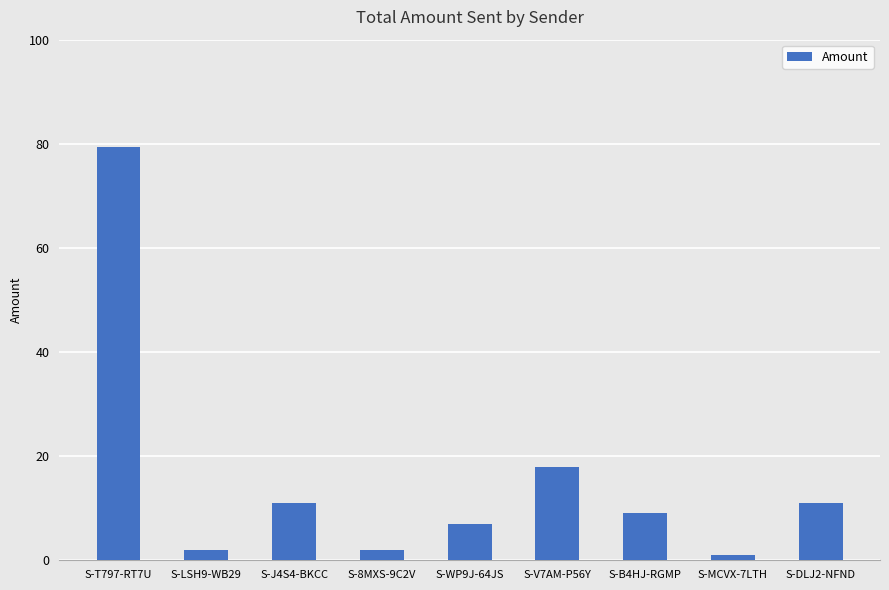

What is the sum of the values at S-MCVX-7LTH and S-T797-RT7U?

80.3